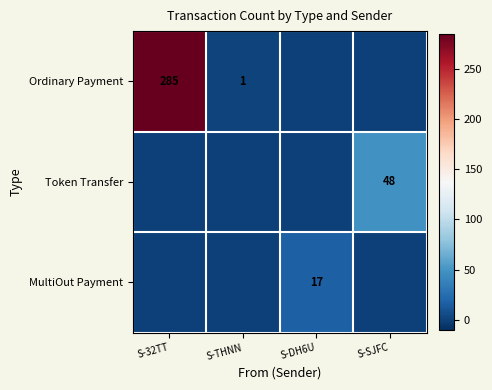

Is it true that Ordinary Payment equals 446 at S-32TT?

False